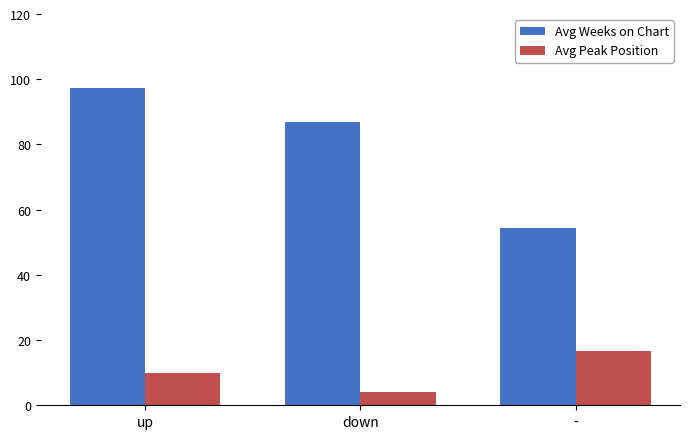

What is the sum of the Avg Peak Position values at up and down?

14.2